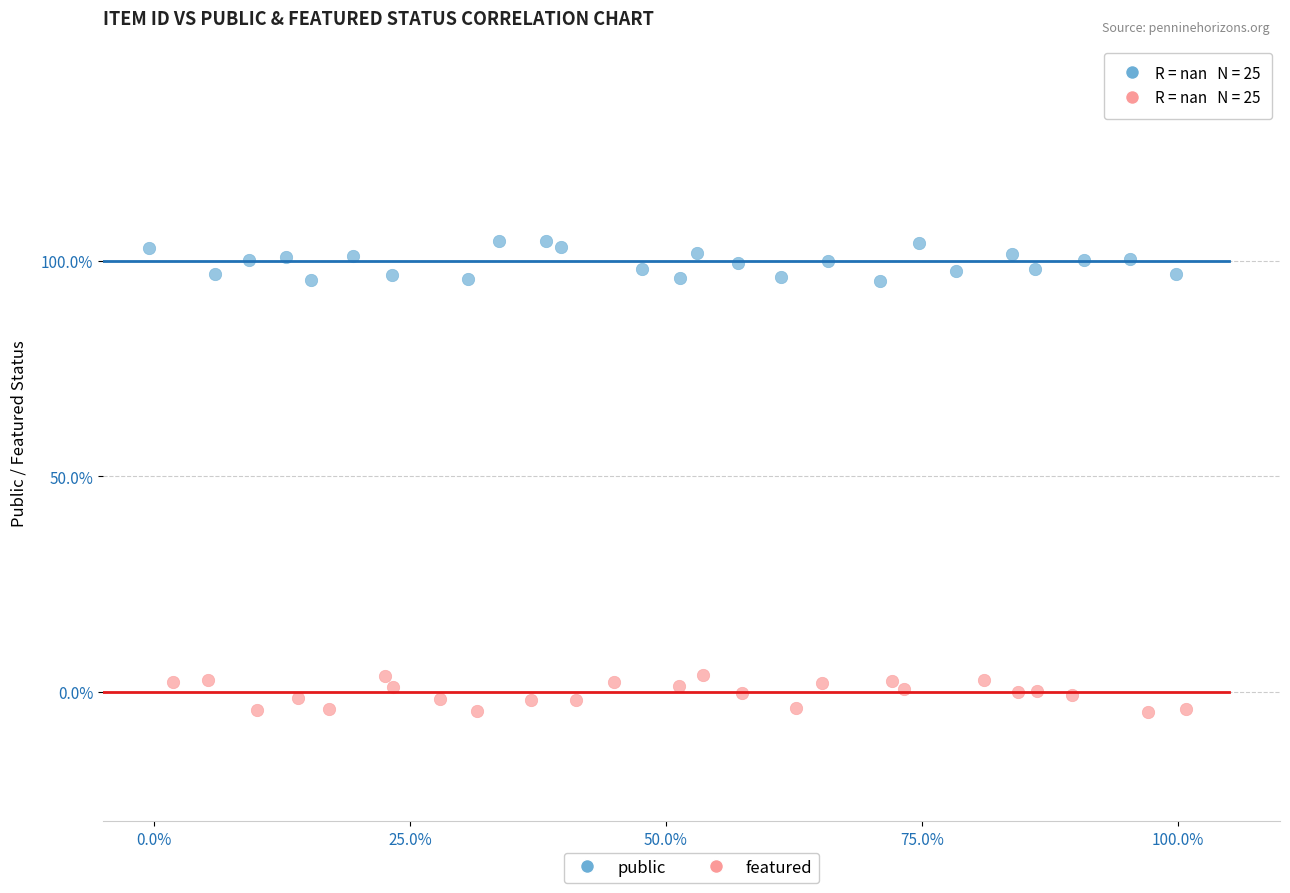

What are all the series names shown in the legend?

public, featured